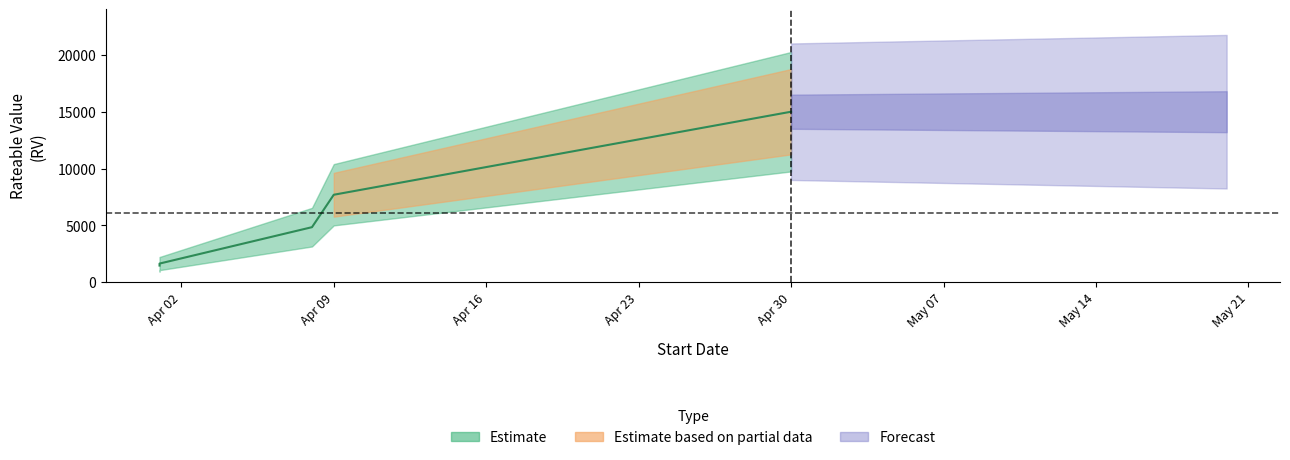

What is the average value?

6135